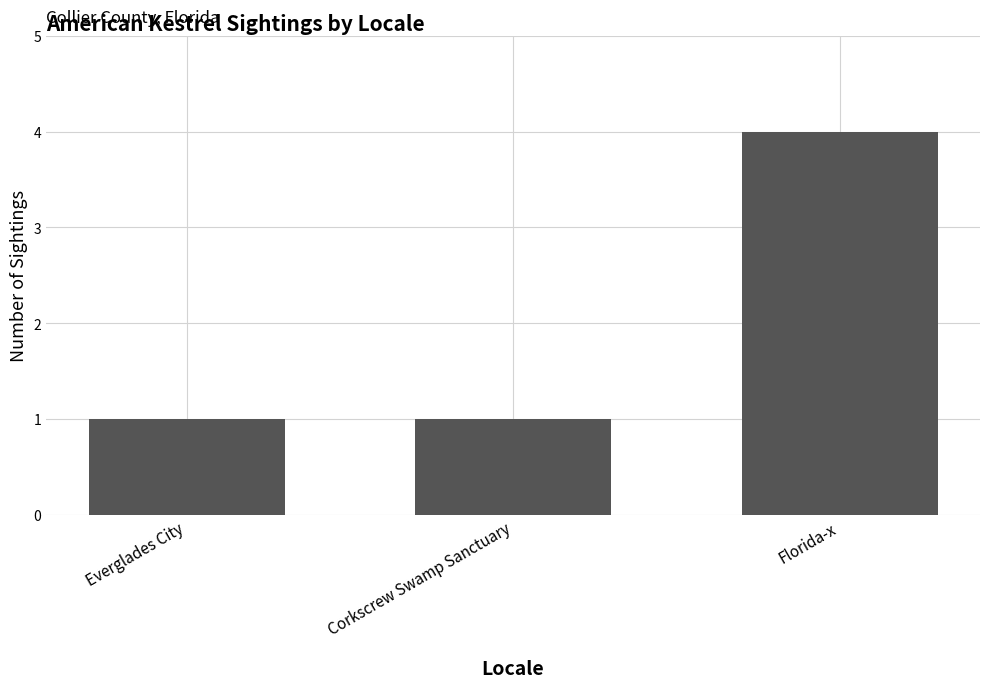

What is the greatest value displayed?

4